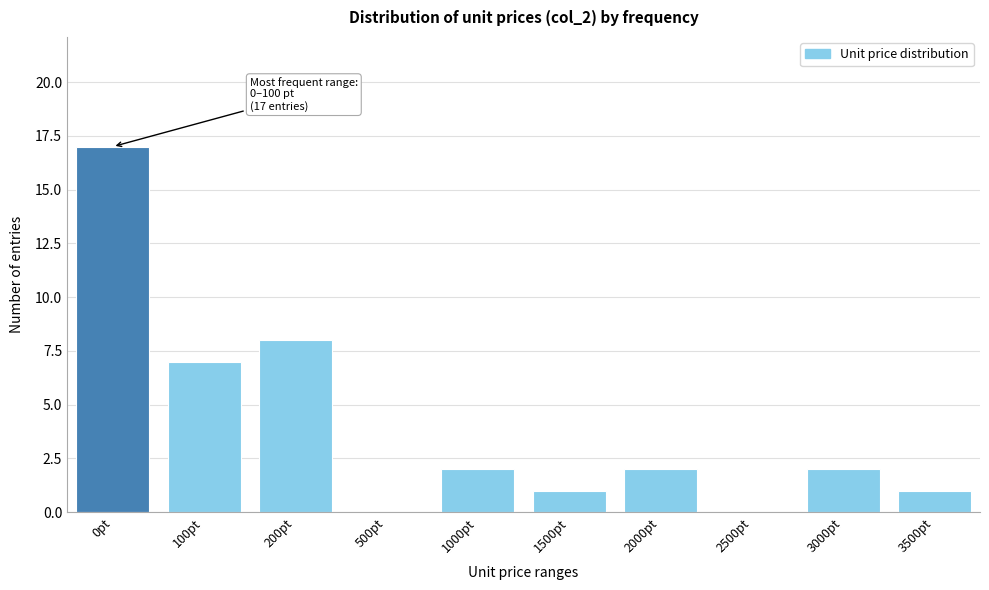

Reading left to right, transcribe all the data shown in this chart.

0pt=17	100pt=7	200pt=8	500pt=0	1000pt=2	1500pt=1	2000pt=2	2500pt=0	3000pt=2	3500pt=1